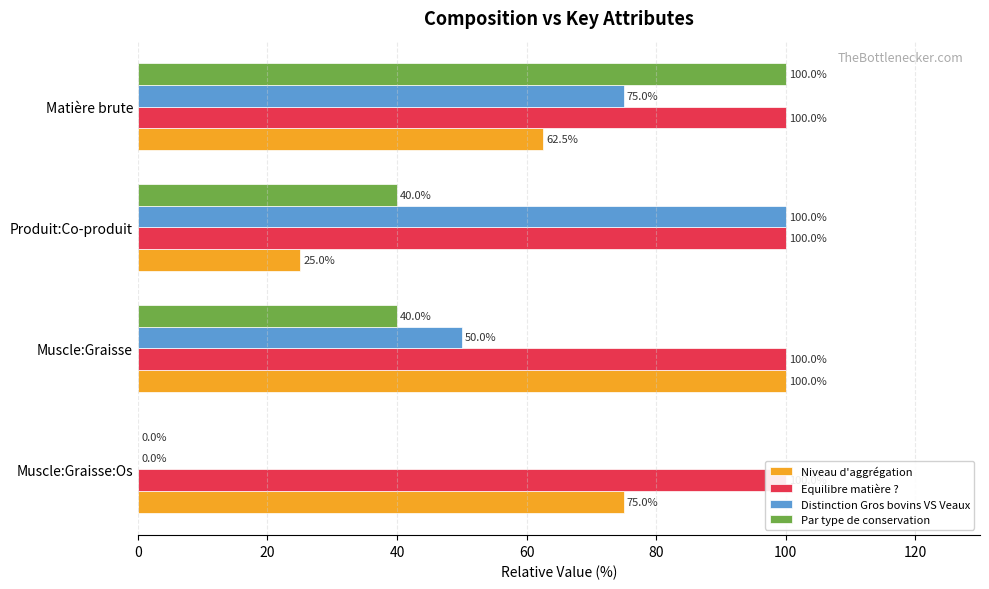

What is the value of the Niveau d'aggrégation bar at the 1st from the left?

75.0